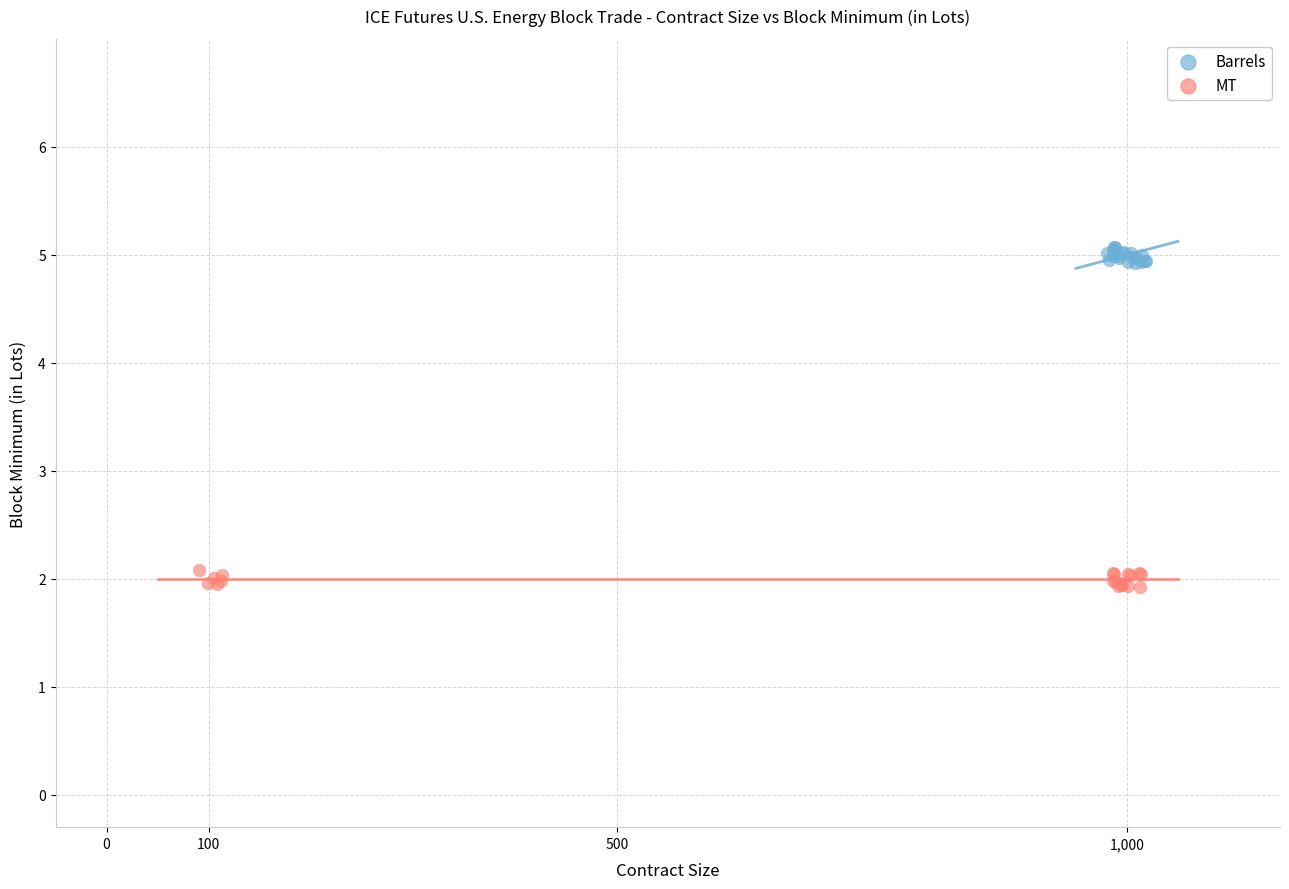

Which series contains the lowest Y value?

MT